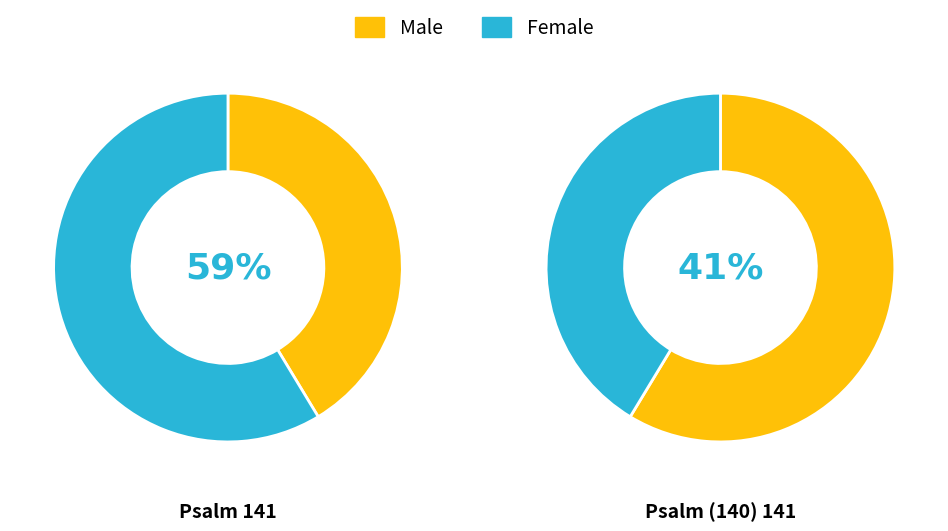

How many slices are in this pie chart?

2